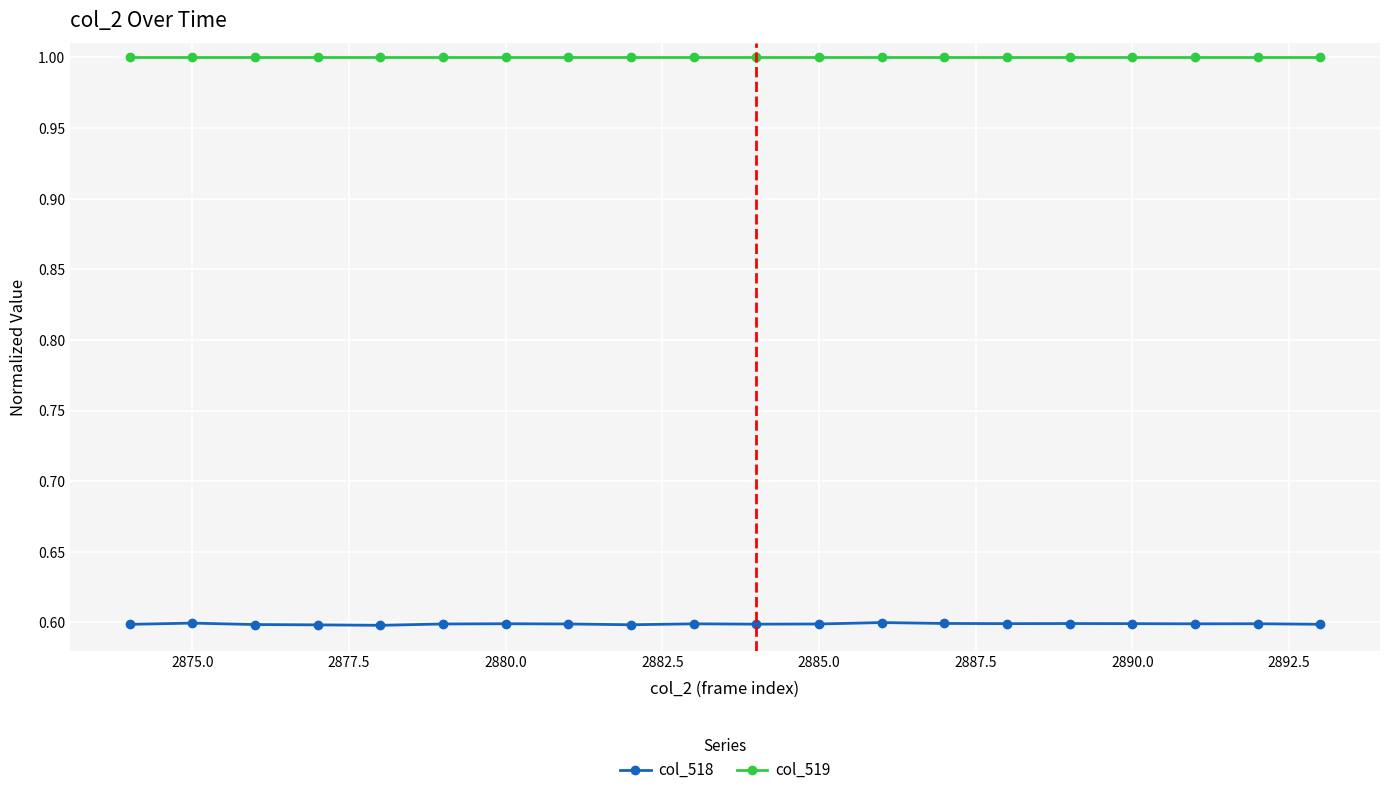

At how many categories does at least one series exceed 0?

20